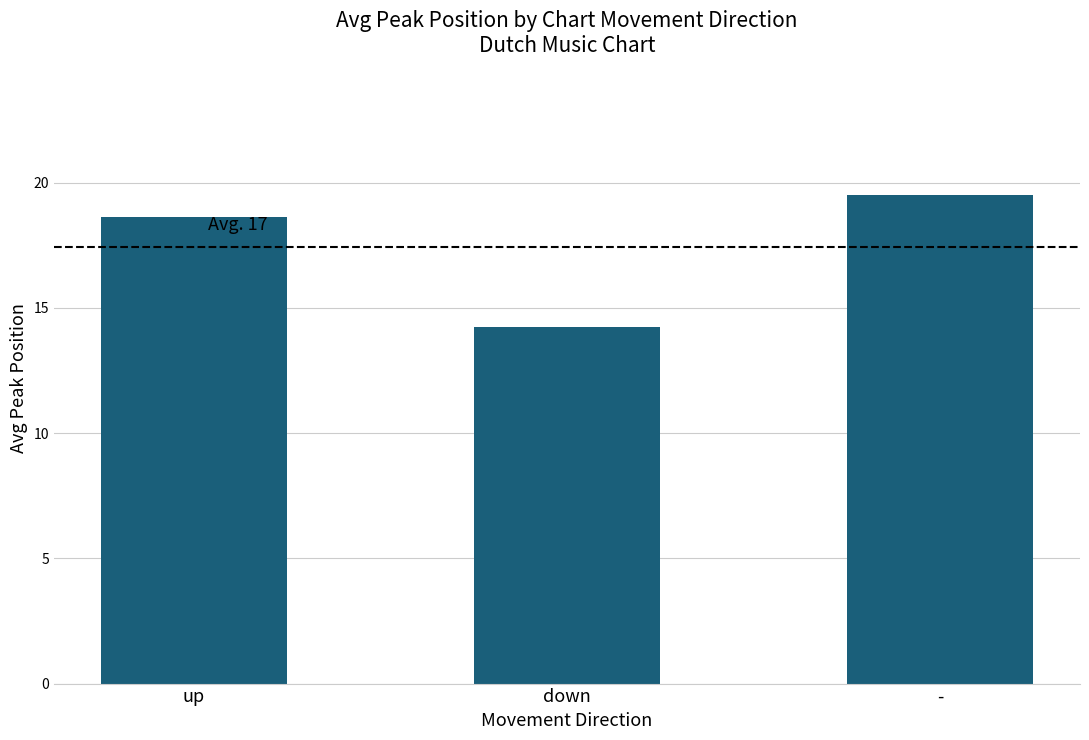

Which label corresponds to the smallest value in the chart?

down